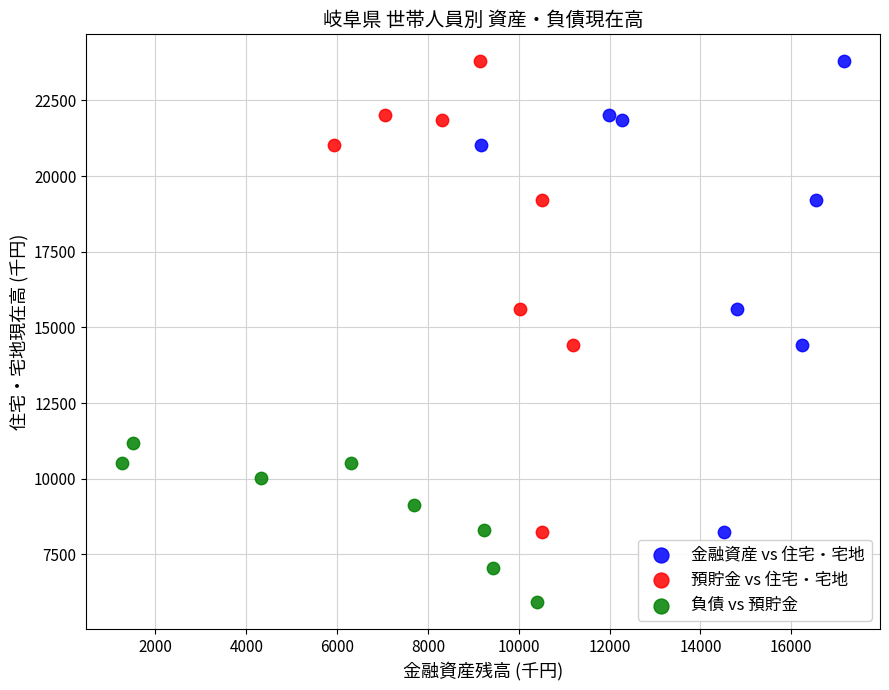

Which series contains the lowest Y value?

負債 vs 預貯金